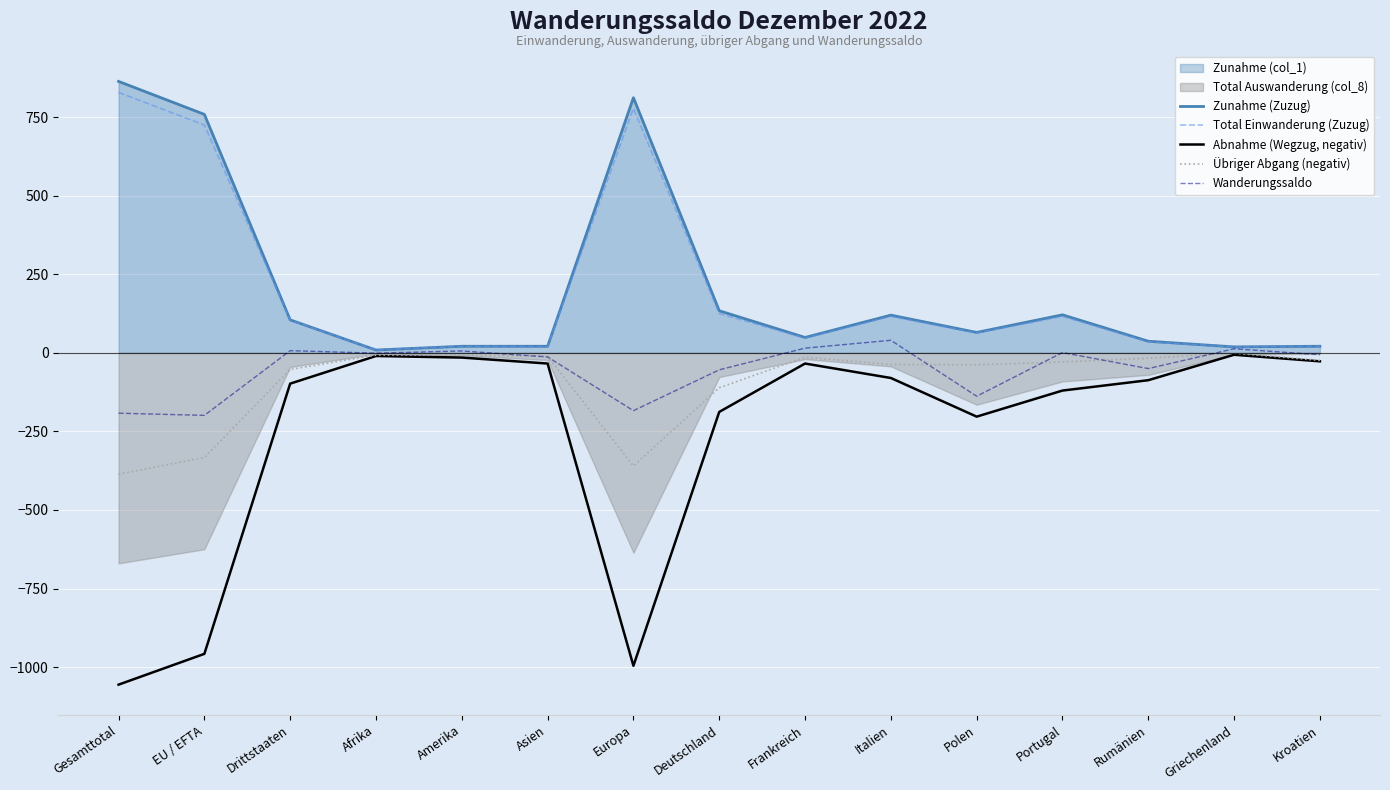

List the series in order of their peak value, lowest first.

Abnahme (Wegzug, negativ), Übriger Abgang (negativ), Wanderungssaldo, Total Einwanderung (Zuzug), Zunahme (Zuzug)